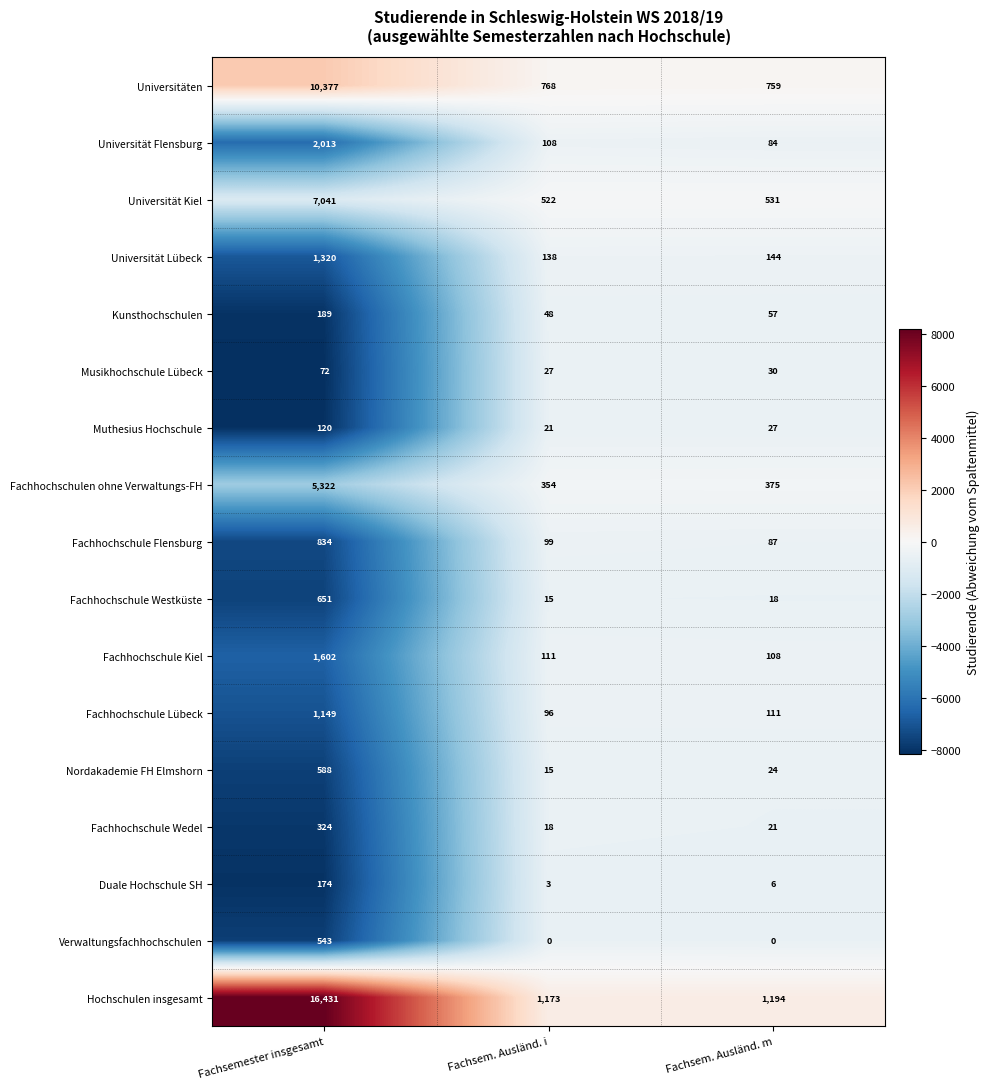

Count the number of data series in this chart.

17